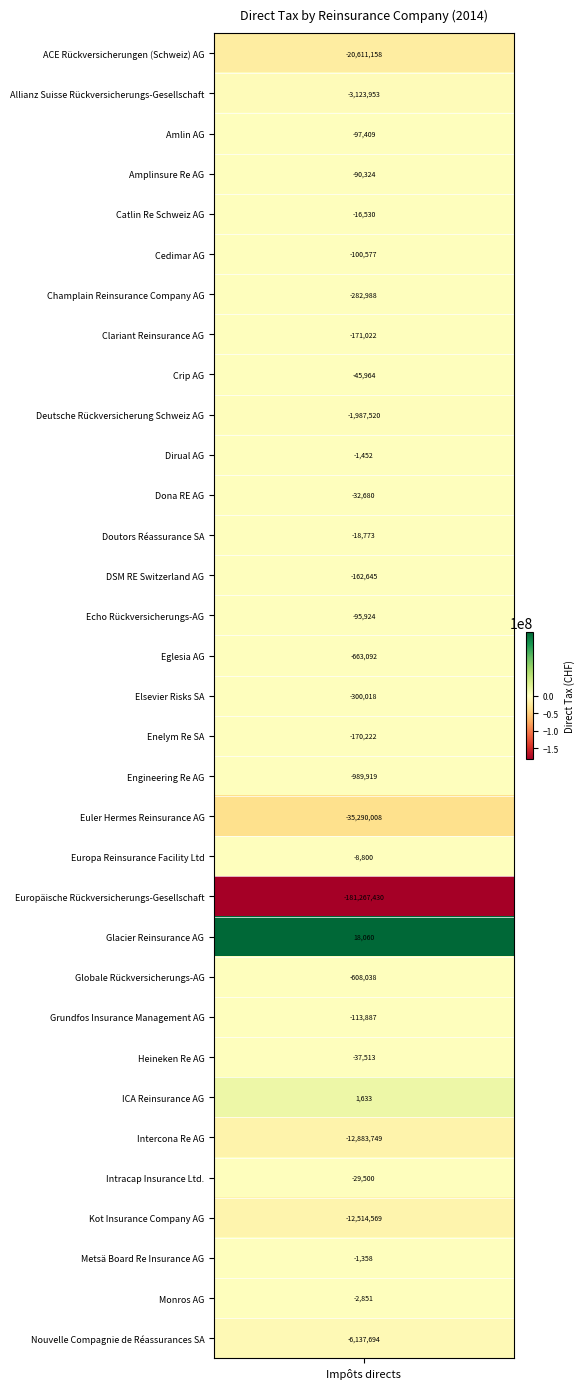

How many values are below -113887?

16